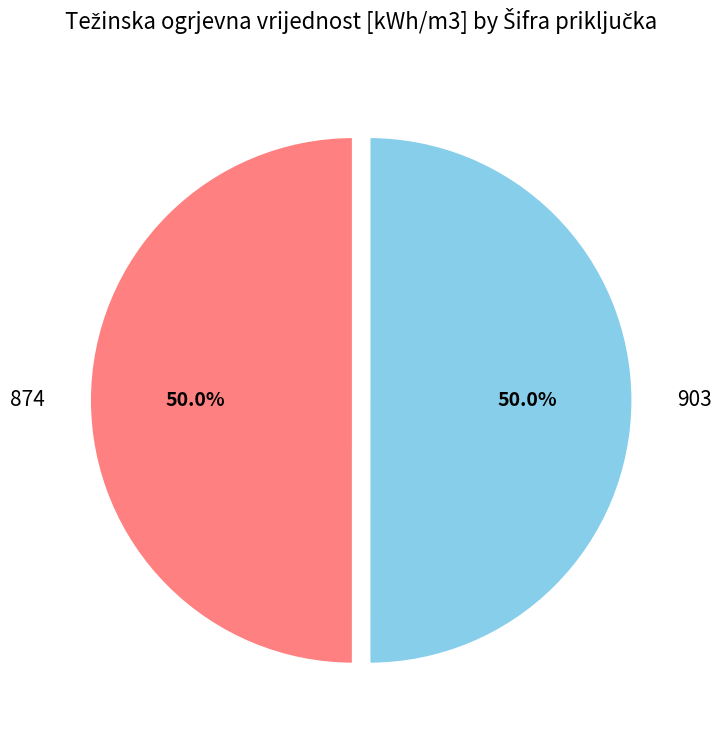

How many segments does this pie chart have?

2